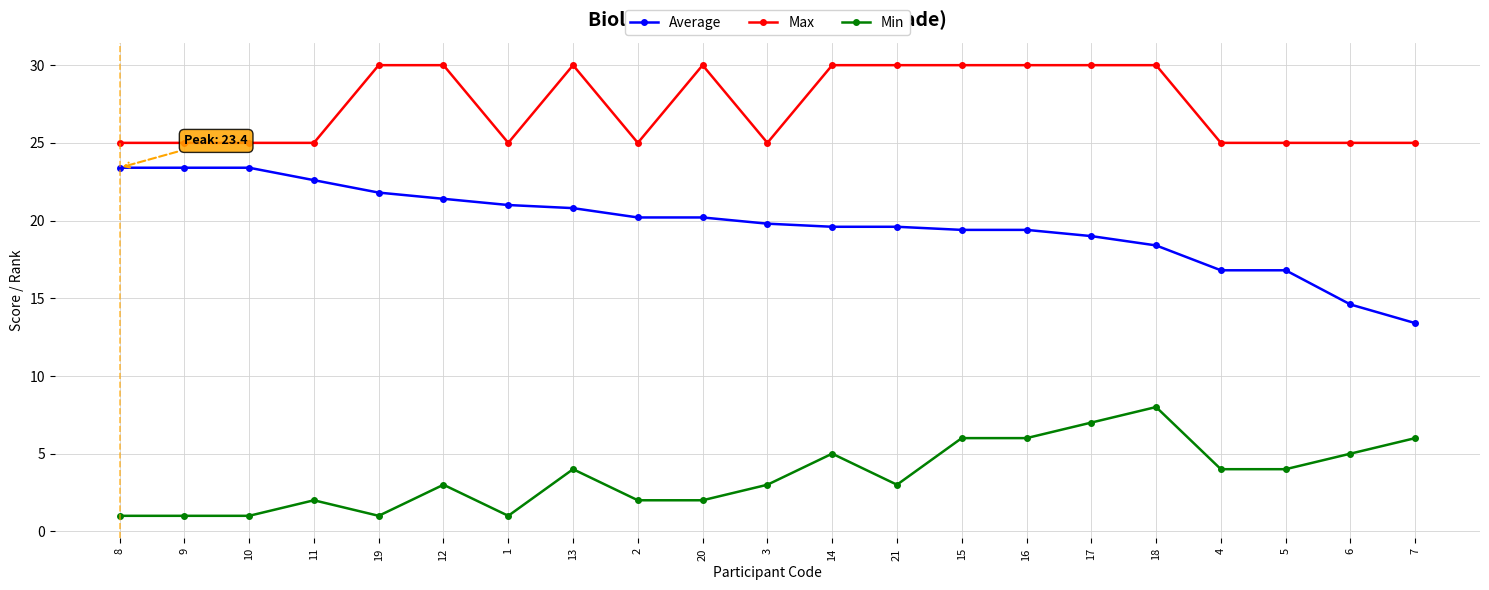

At 21, list the series in order from largest to smallest.

Max, Average, Min